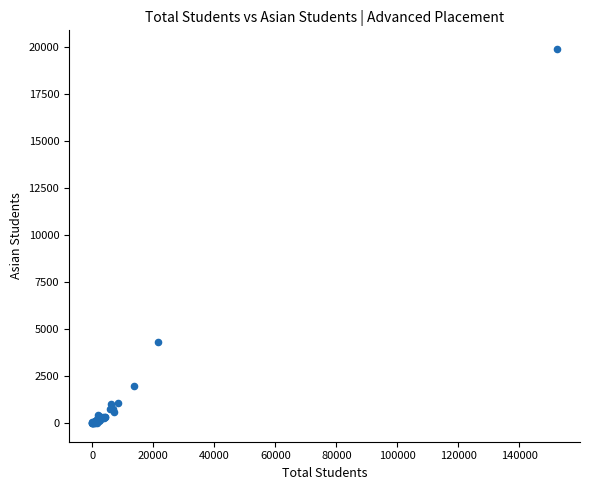

What Y value in the scatter plot is closest to 9937?

4289